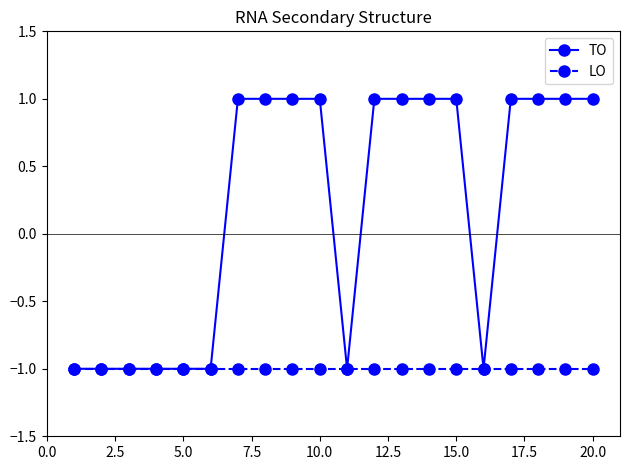

List the series in order of their overall mean, lowest first.

LO, TO